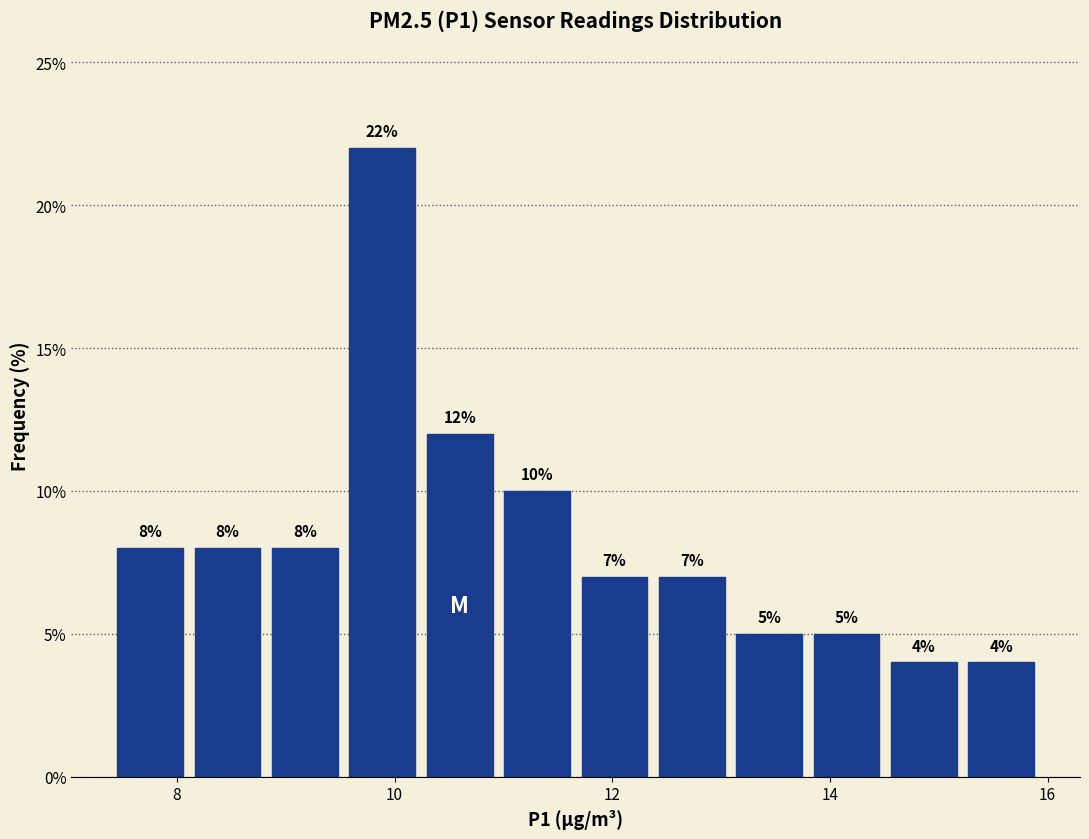

Read against the x-axis, roughly where is the centre of the tallest bar?

9.8